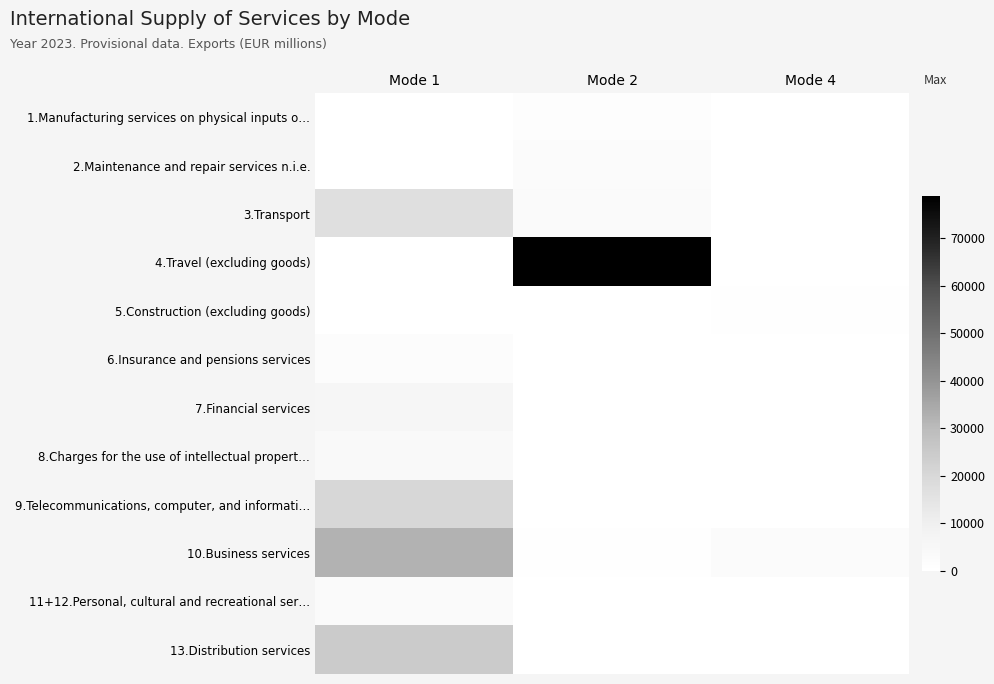

Which has a higher value, Mode 2 or Mode 4?

Mode 2